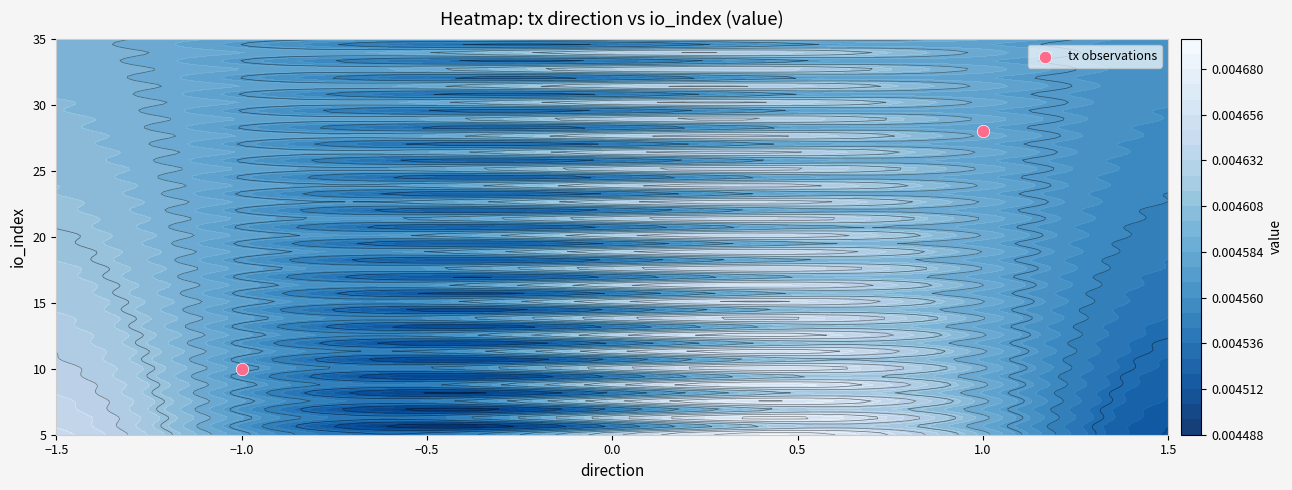

How many values are below 28?

1